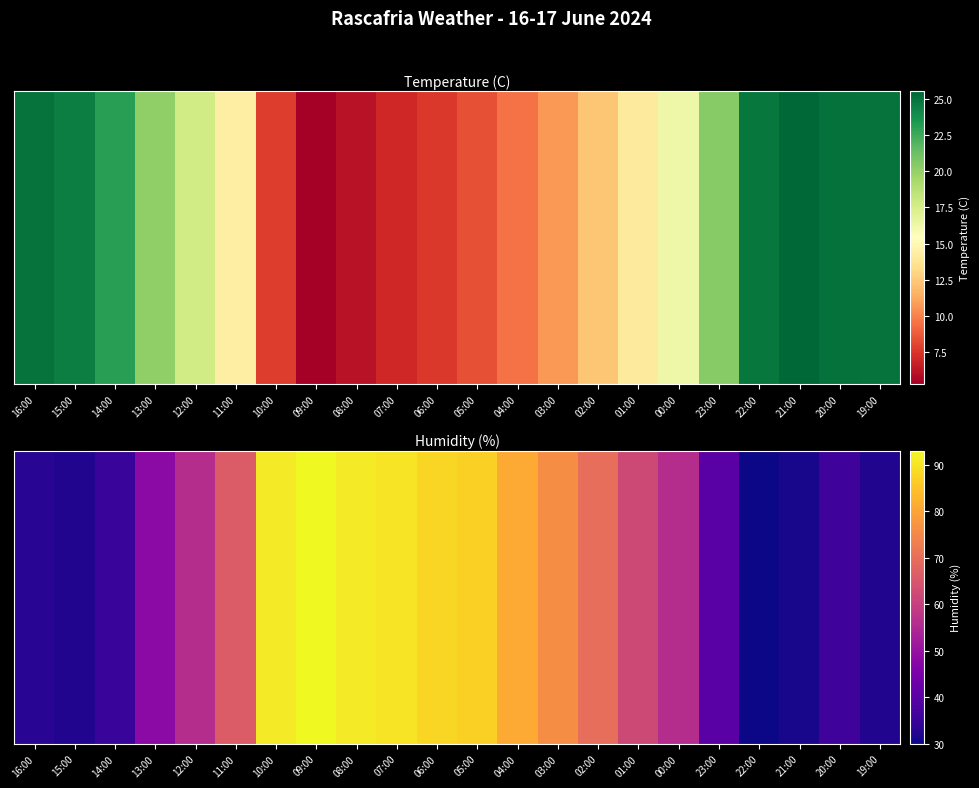

Where is the data nearest to the value 61?

01:00